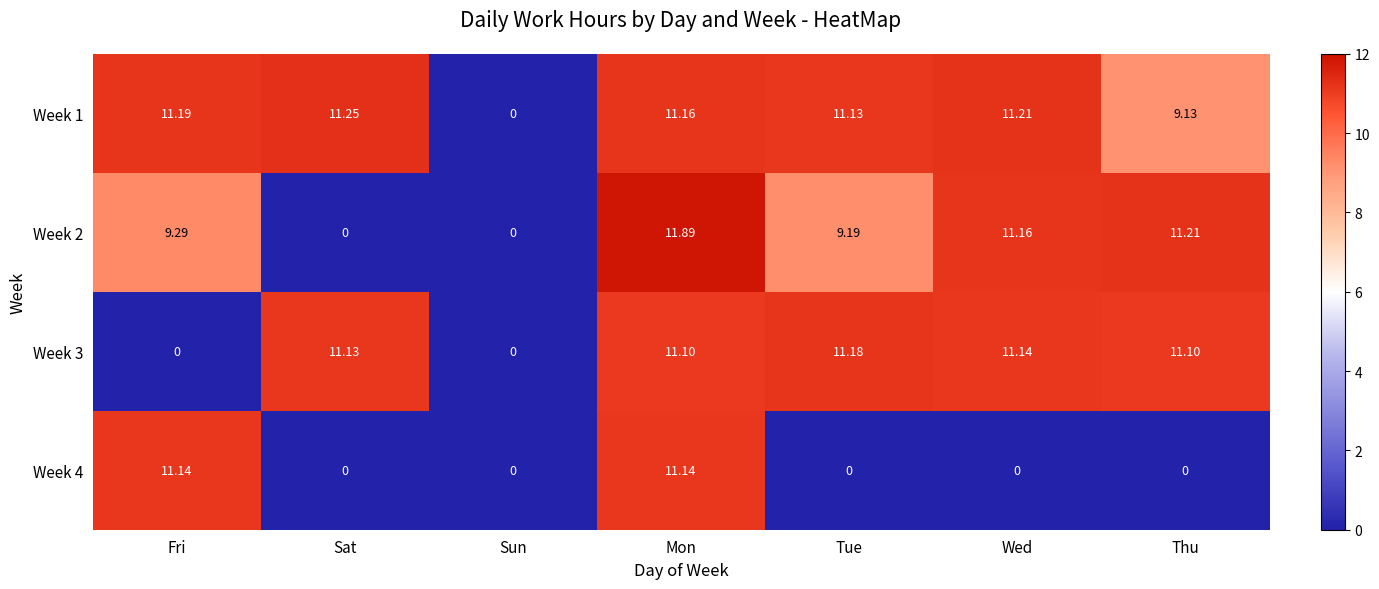

Where does the Week 1 series first go above 11?

Fri